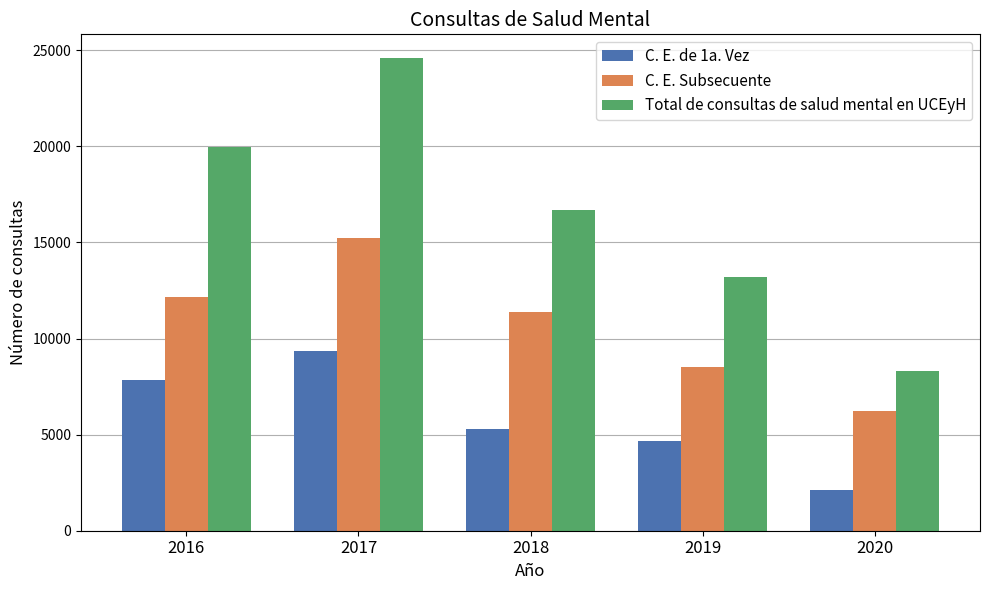

Reading left to right, what are all the values shown in this chart?

C. E. de 1a. Vez: 2016=7820	2017=9351	2018=5276	2019=4682	2020=2102
C. E. Subsecuente: 2016=12138	2017=15249	2018=11388	2019=8511	2020=6212
Total de consultas de salud mental en UCEyH: 2016=19958	2017=24600	2018=16664	2019=13193	2020=8314